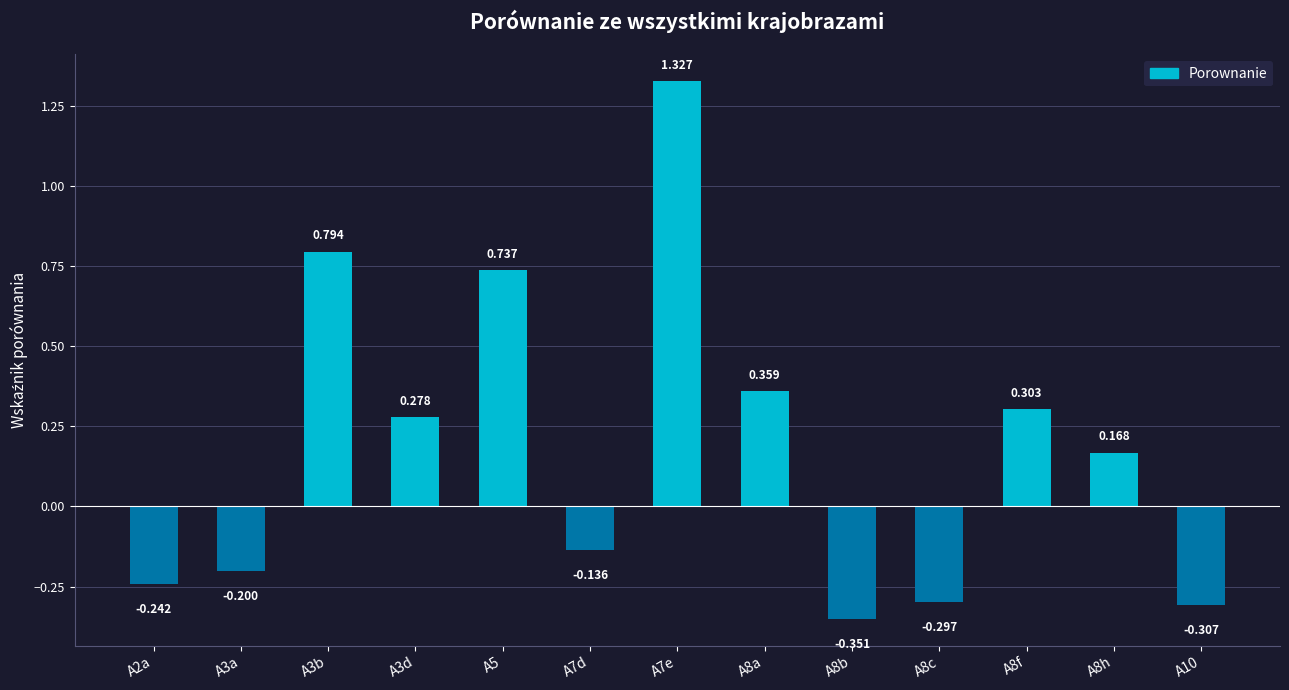

Are the bars horizontal?

No